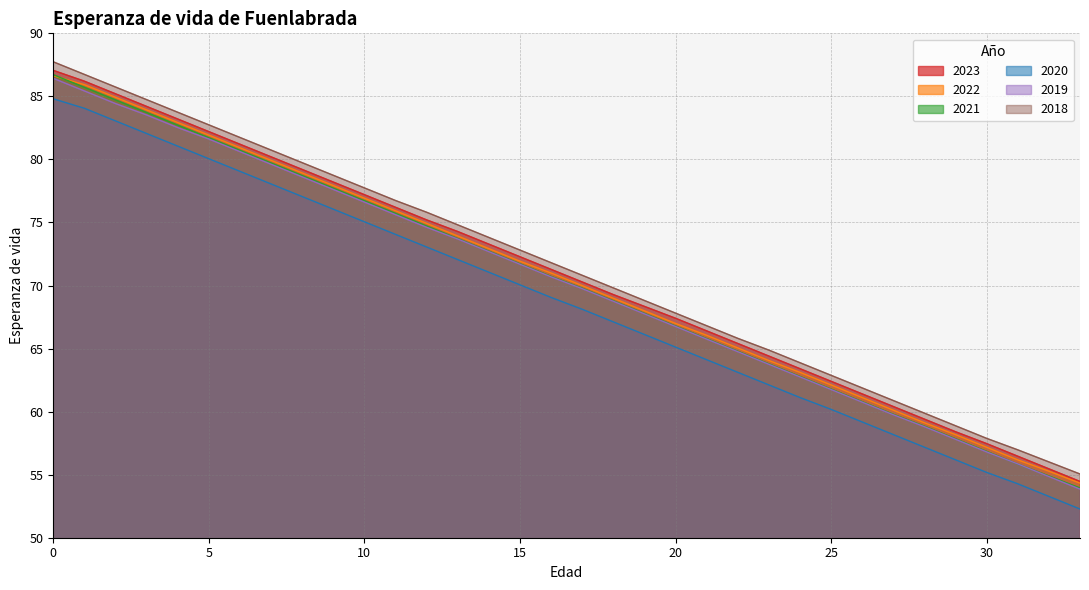

Between 17 and 24, which is larger?

17